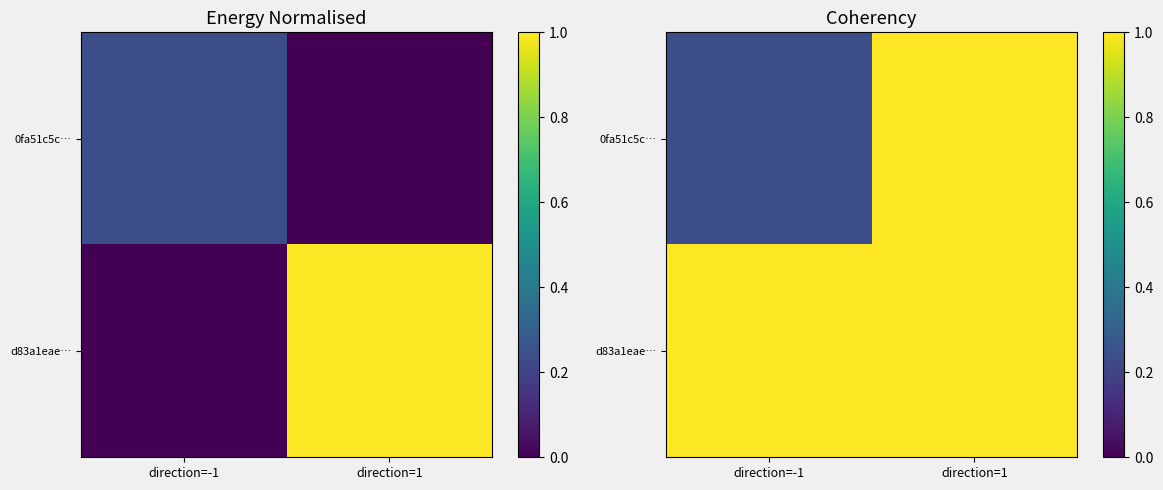

At which label does 0fa51c5c… reach its minimum?

direction=-1